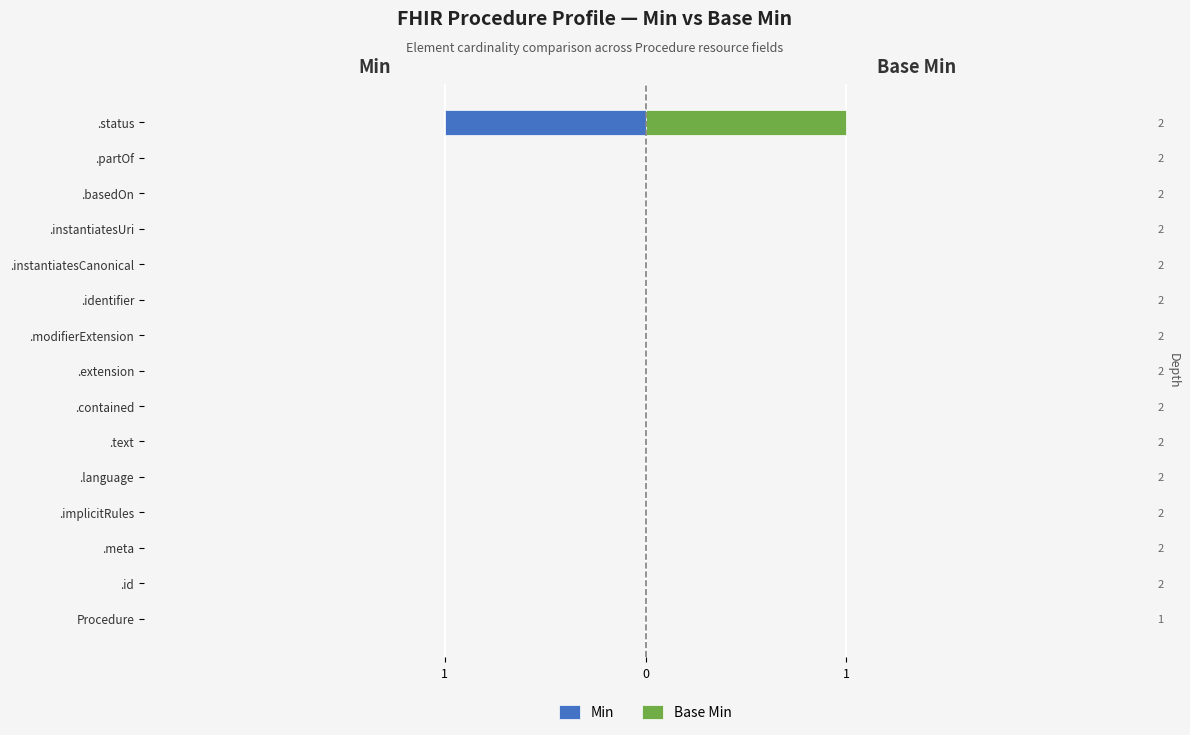

Which series has the largest range (max minus min)?

Min